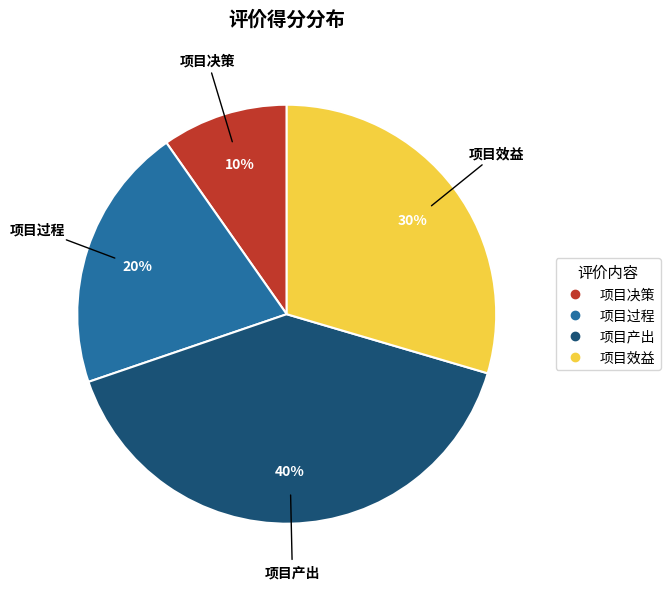

Is 项目产出 the majority of the pie?

No